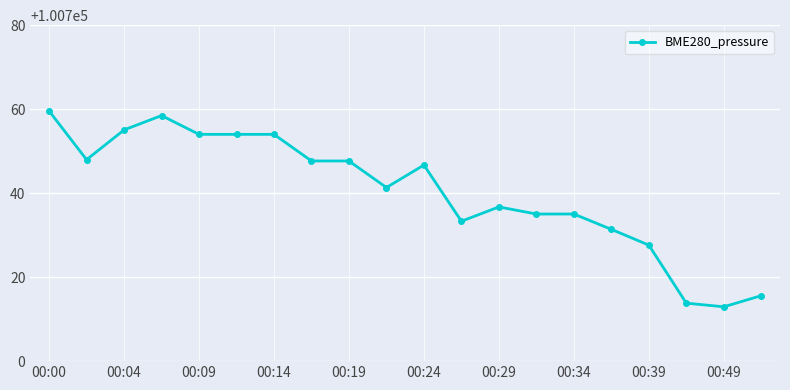

True or false: the data has more than 0 interior local peaks.

True